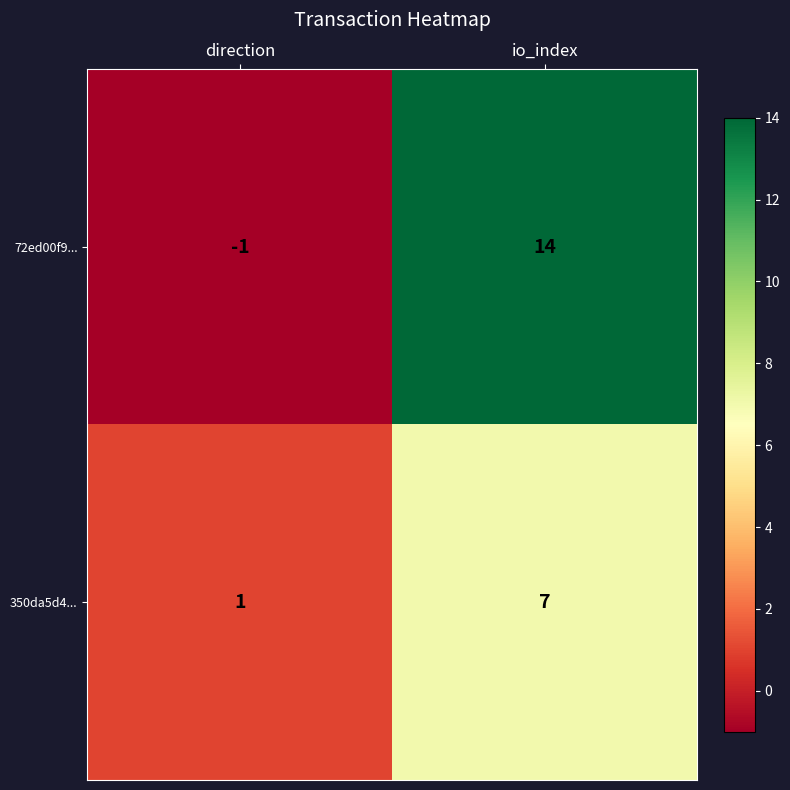

True or false: 350da5d4... has a value of 7 at io_index.

True